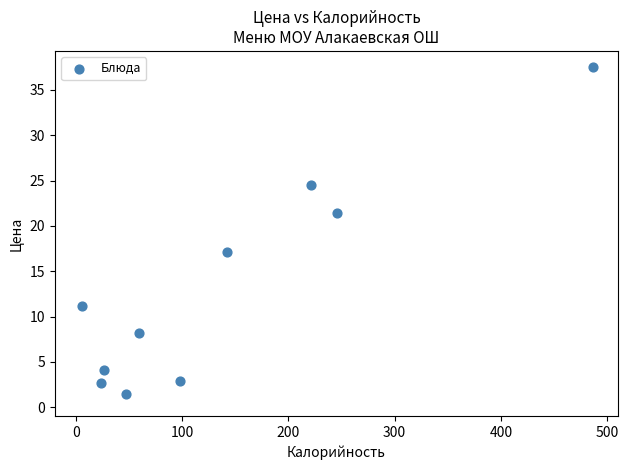

What Y value in the scatter plot is closest to 19?

17.1